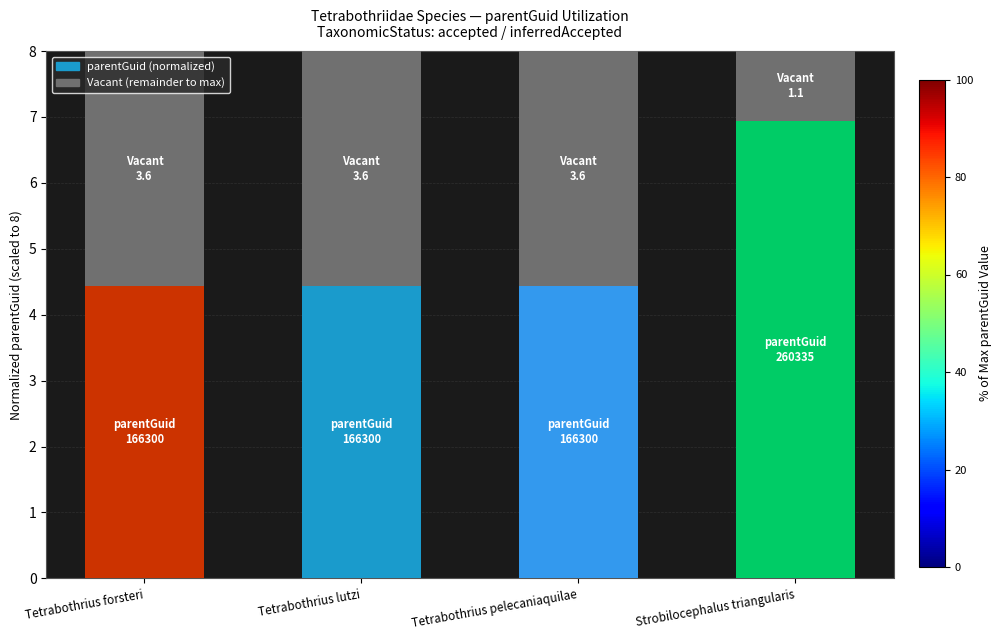

What is the total value across all series at Tetrabothrius pelecaniaquilae?

8.0